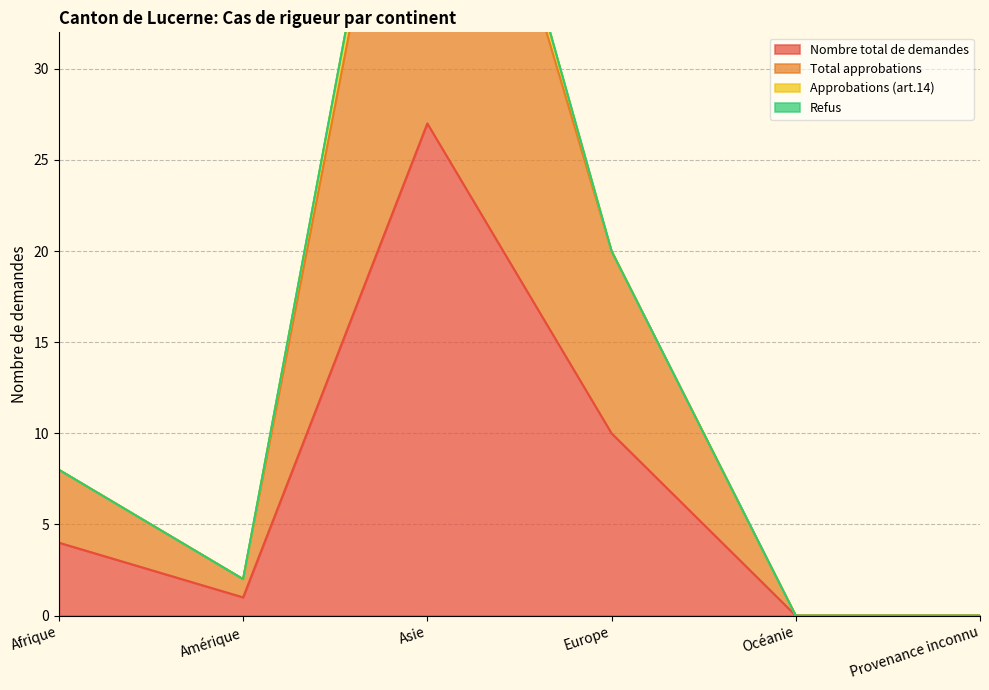

Where is the first local maximum for Total approbations?

Asie